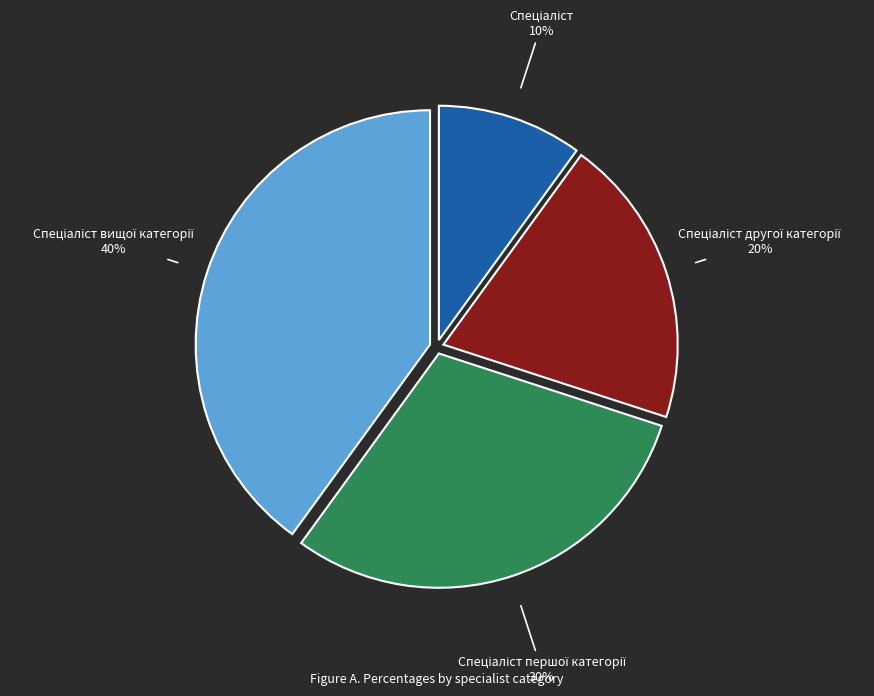

To the nearest percent, what is the average slice percentage?

25%